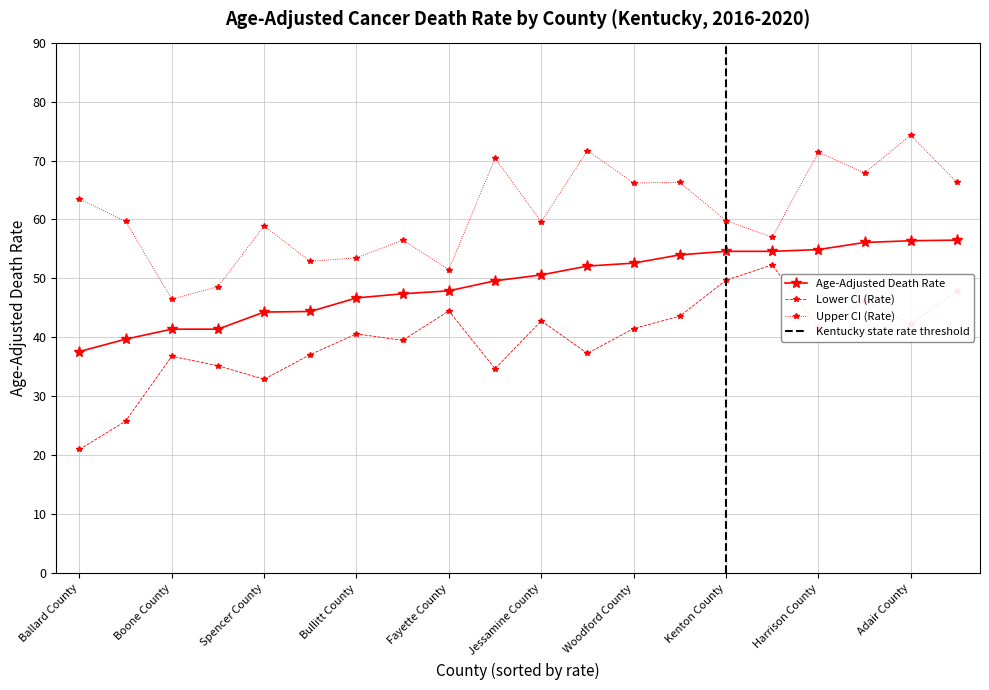

What is the difference between the Lower CI (Rate) values at Harrison County and Jefferson County?

10.5